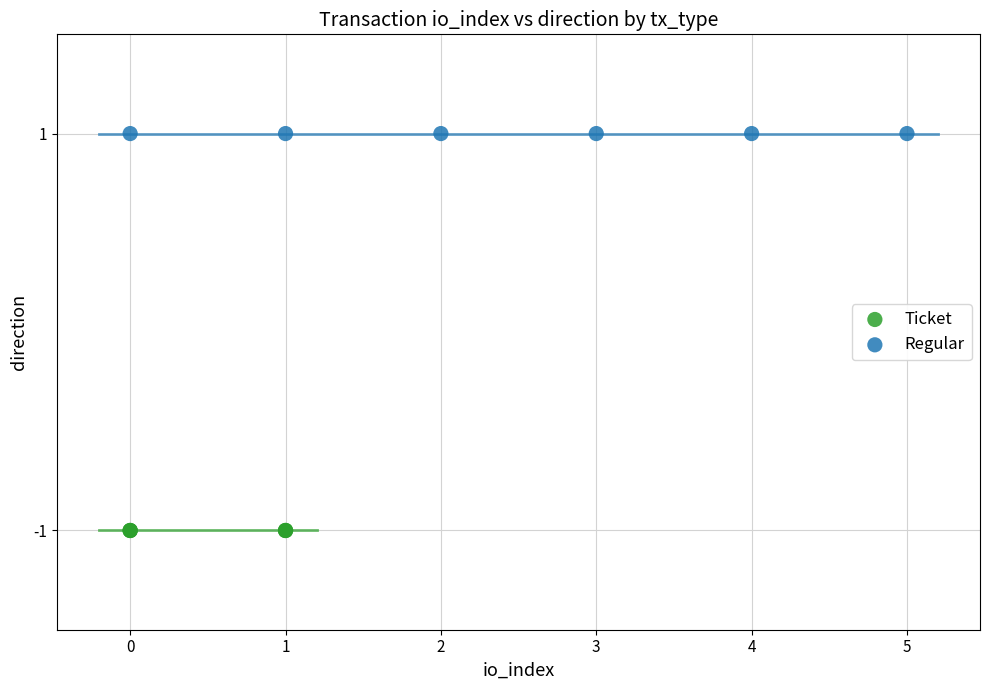

Which series reaches the maximum Y coordinate?

Regular